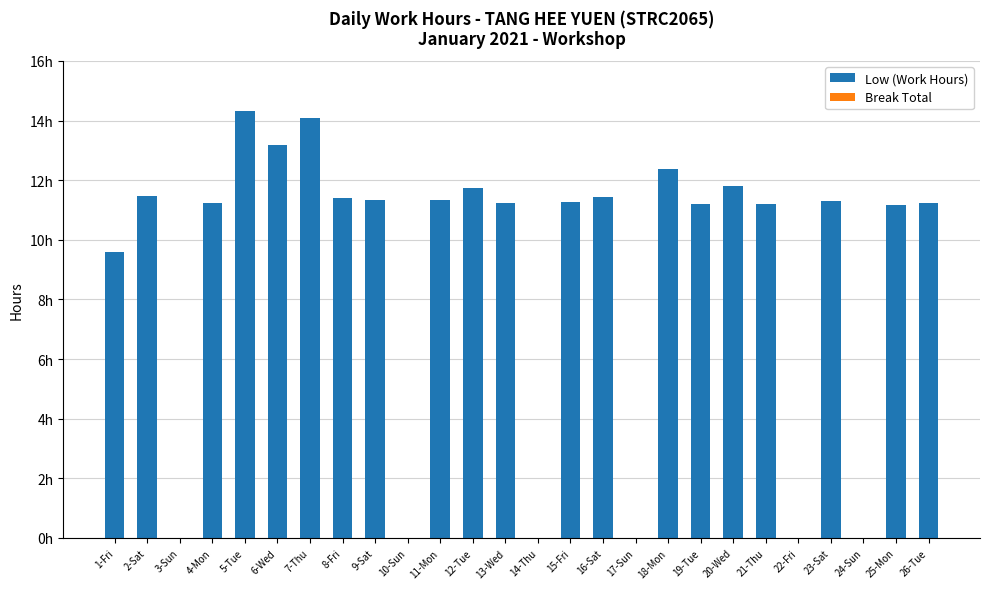

Are the bars horizontal?

No